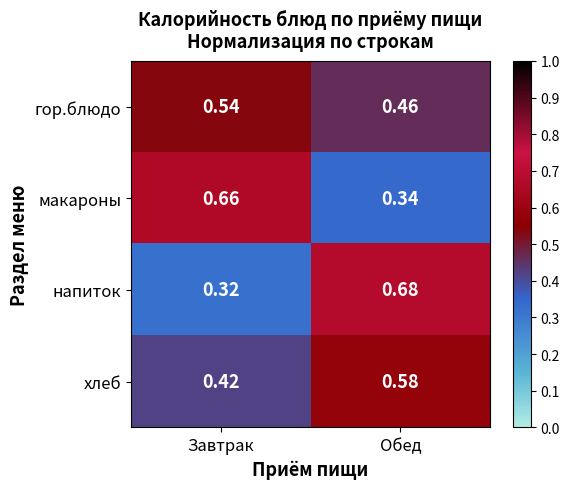

Rank the categories by напиток value from highest to lowest.

Обед, Завтрак